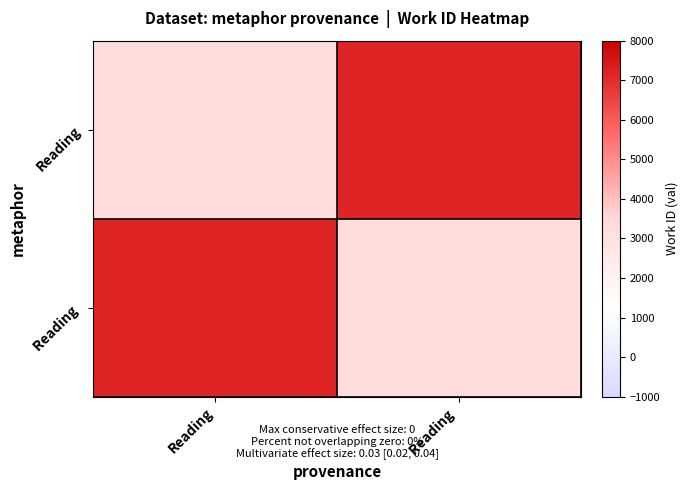

Between Reading and Reading , which is larger?

Reading 